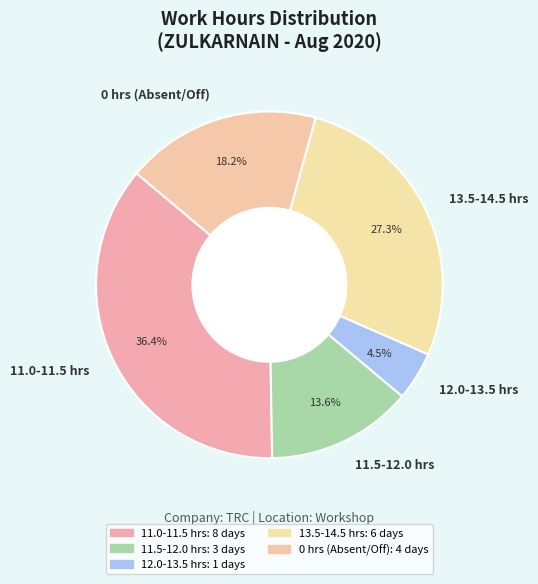

Which category has the smallest portion of the pie?

12.0-13.5 hrs